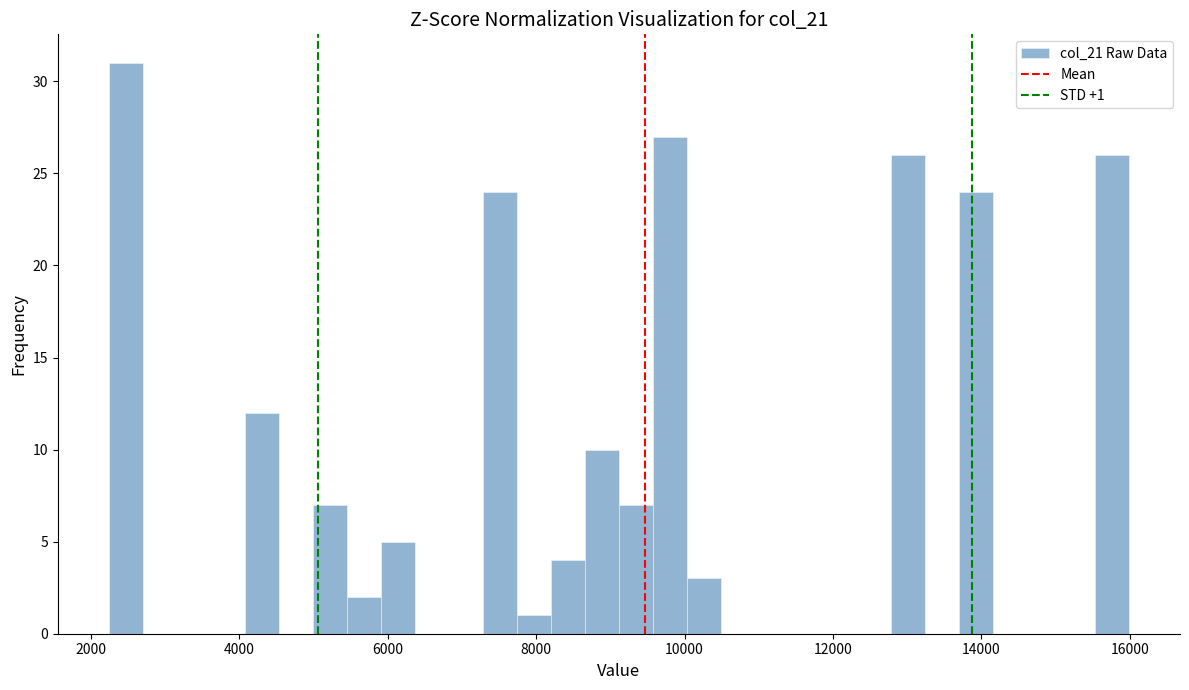

Read against the x-axis, roughly where is the centre of the tallest bar?

2400